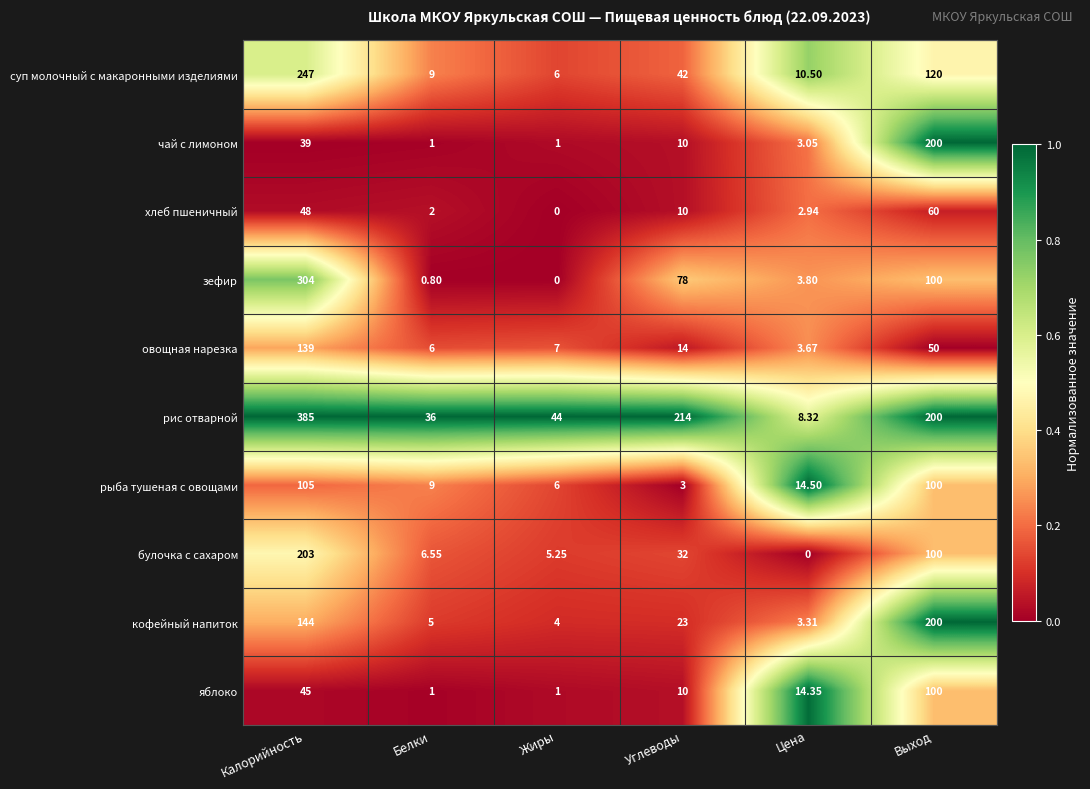

Rank the series at Цена from highest to lowest value.

рыба тушеная с овощами, яблоко, суп молочный с макаронными изделиями, рис отварной, зефир, овощная нарезка, кофейный напиток, чай с лимоном, хлеб пшеничный, булочка с сахаром